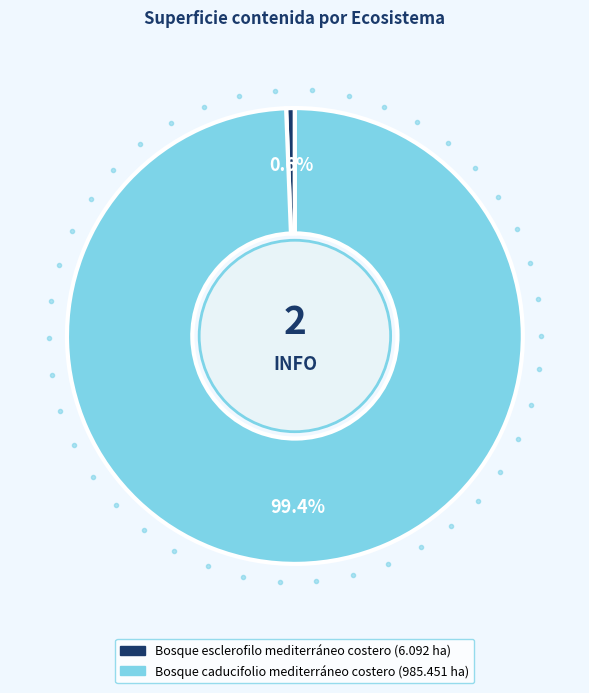

Rank the categories by value from lowest to highest.

Bosque esclerofilo mediterráneo costero, Bosque caducifolio mediterráneo costero